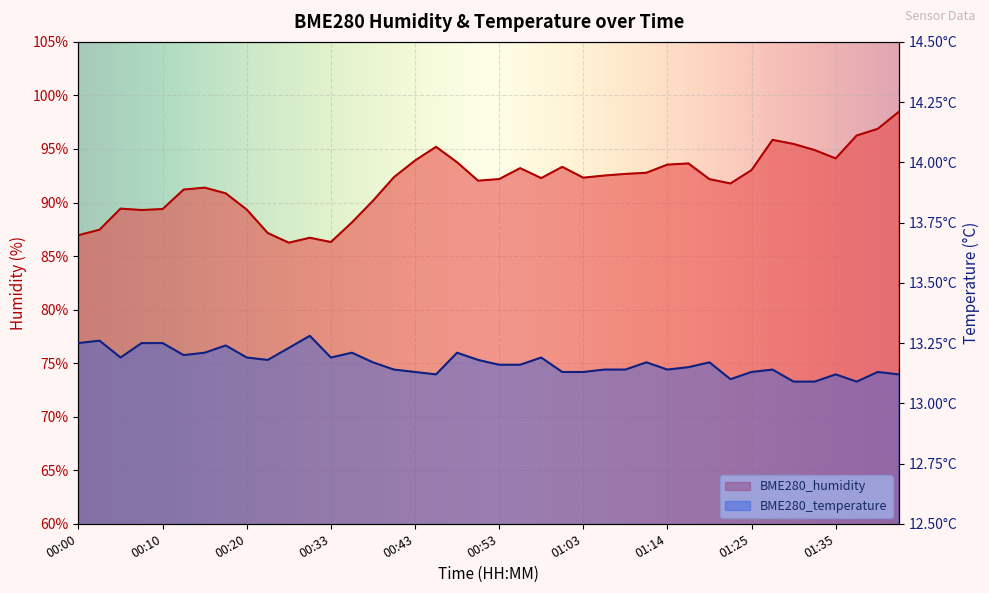

Which series changed the most between 00:00 and 01:32?

BME280_humidity